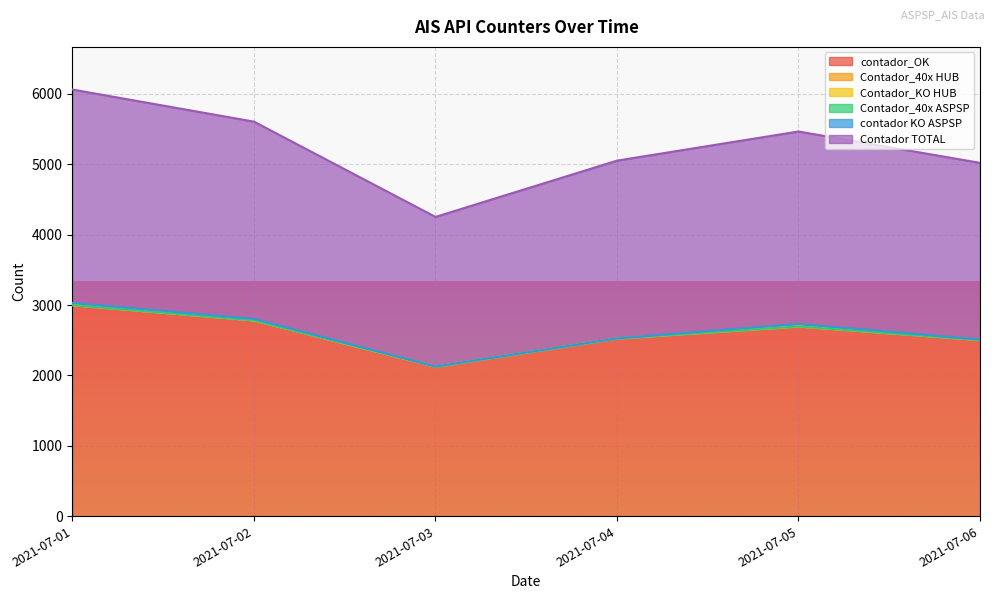

What is the sum of all Contador TOTAL values?

15729